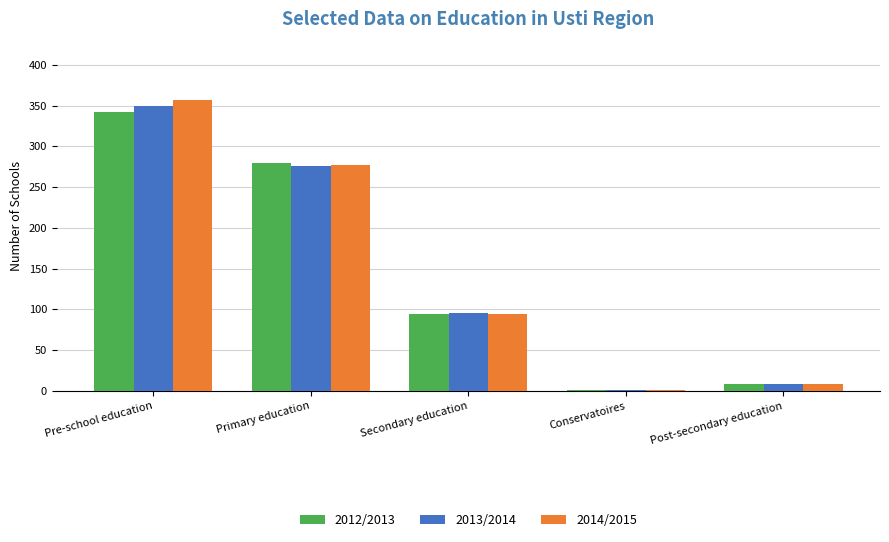

Reading left to right, what are all the values shown in this chart?

2012/2013: Pre-school education=342	Primary education=279	Secondary education=94	Conservatoires=1	Post-secondary education=9
2013/2014: Pre-school education=350	Primary education=276	Secondary education=96	Conservatoires=1	Post-secondary education=9
2014/2015: Pre-school education=357	Primary education=277	Secondary education=94	Conservatoires=1	Post-secondary education=9